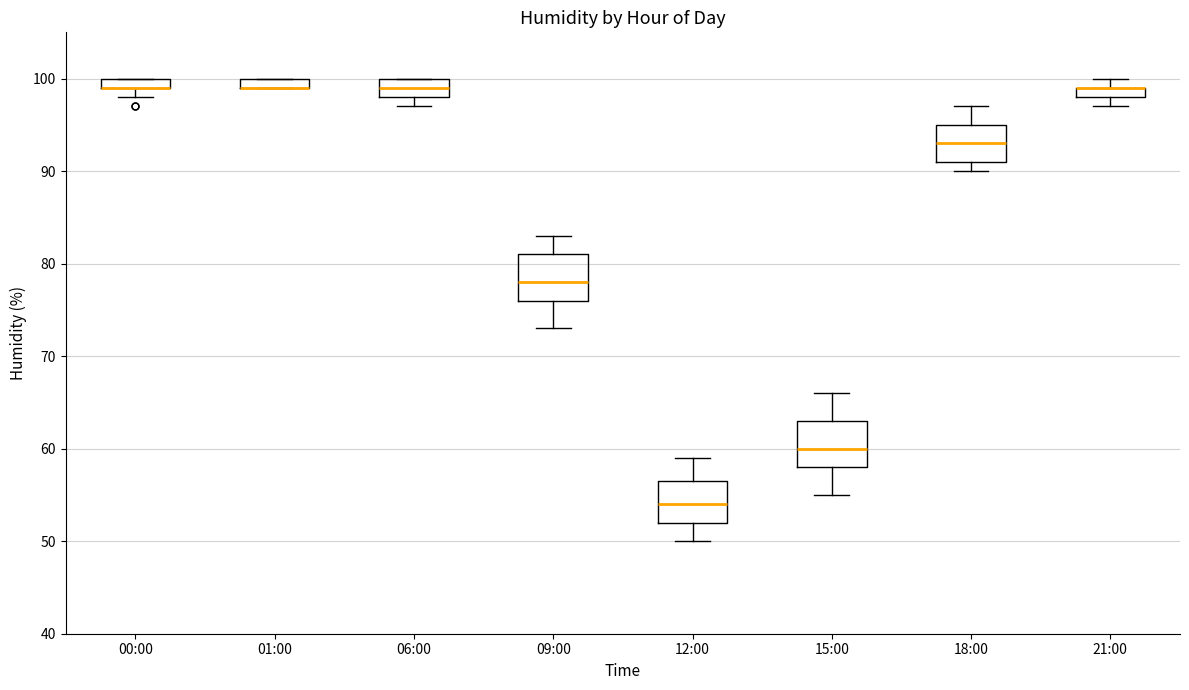

Where is the upper edge of the box for 01:00 on the y-axis? The values are not printed on the chart, so give them approximately, as read against the axis.

100